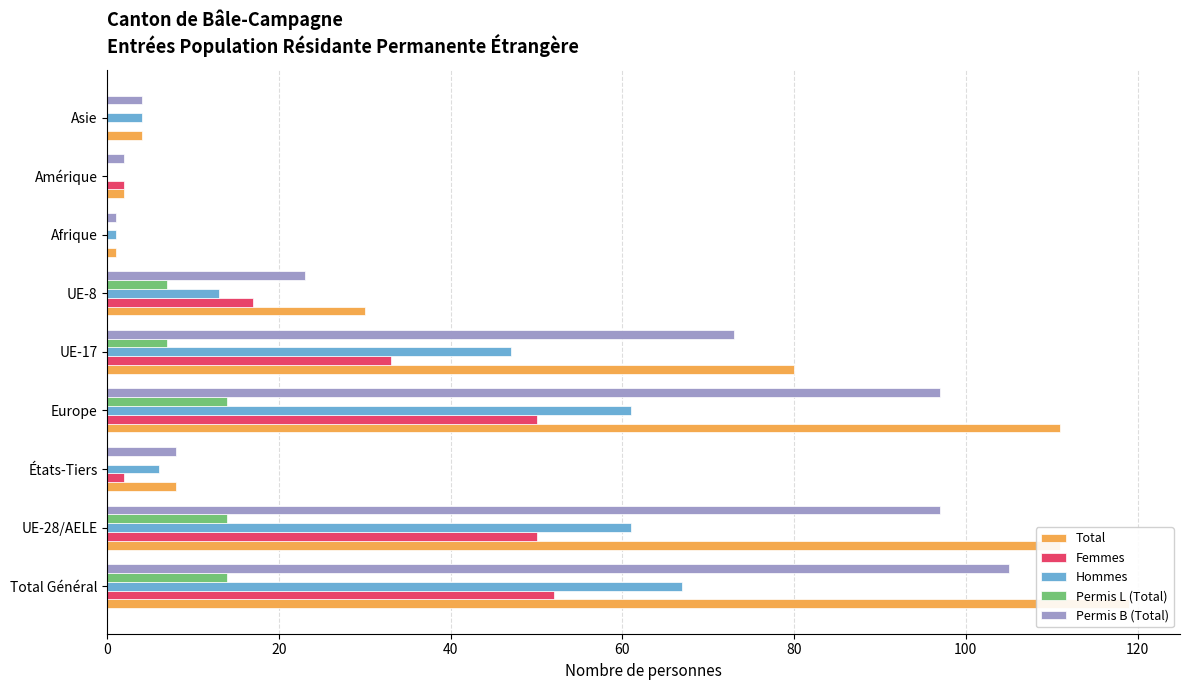

List the series in order of their peak value, highest first.

Total, Permis B (Total), Hommes, Femmes, Permis L (Total)